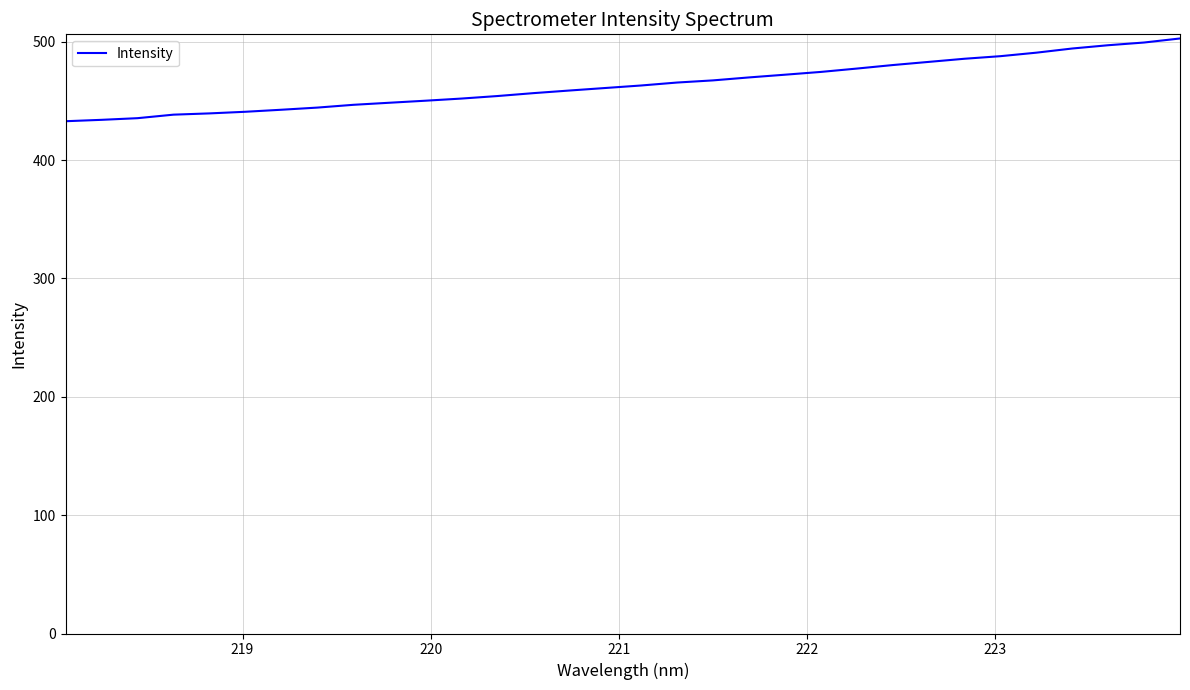

What is the difference between the maximum and minimum values?

69.9